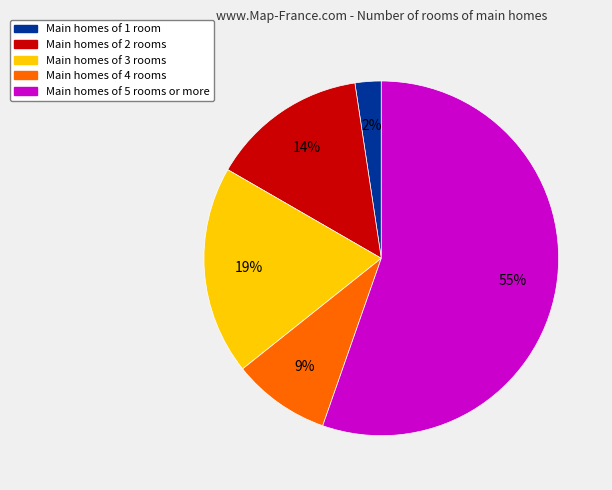

To the nearest percent, what is the average slice percentage?

20%